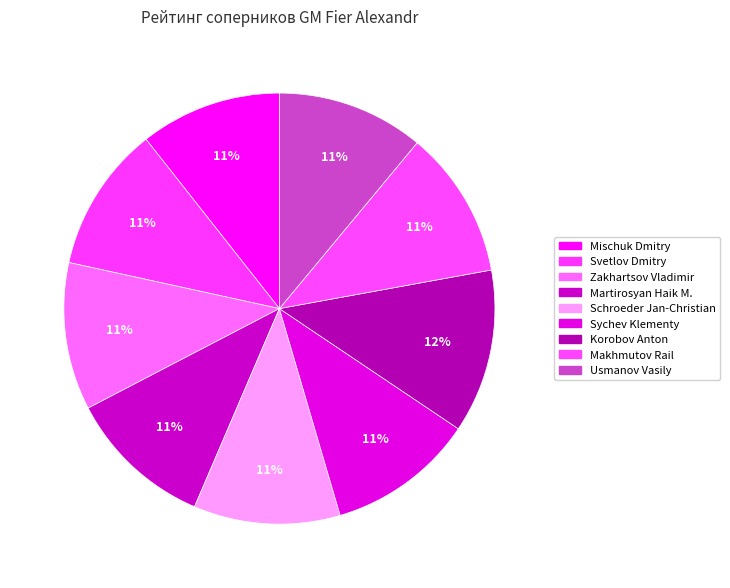

What percentage is the Martirosyan Haik M. slice, to the nearest percent?

11%